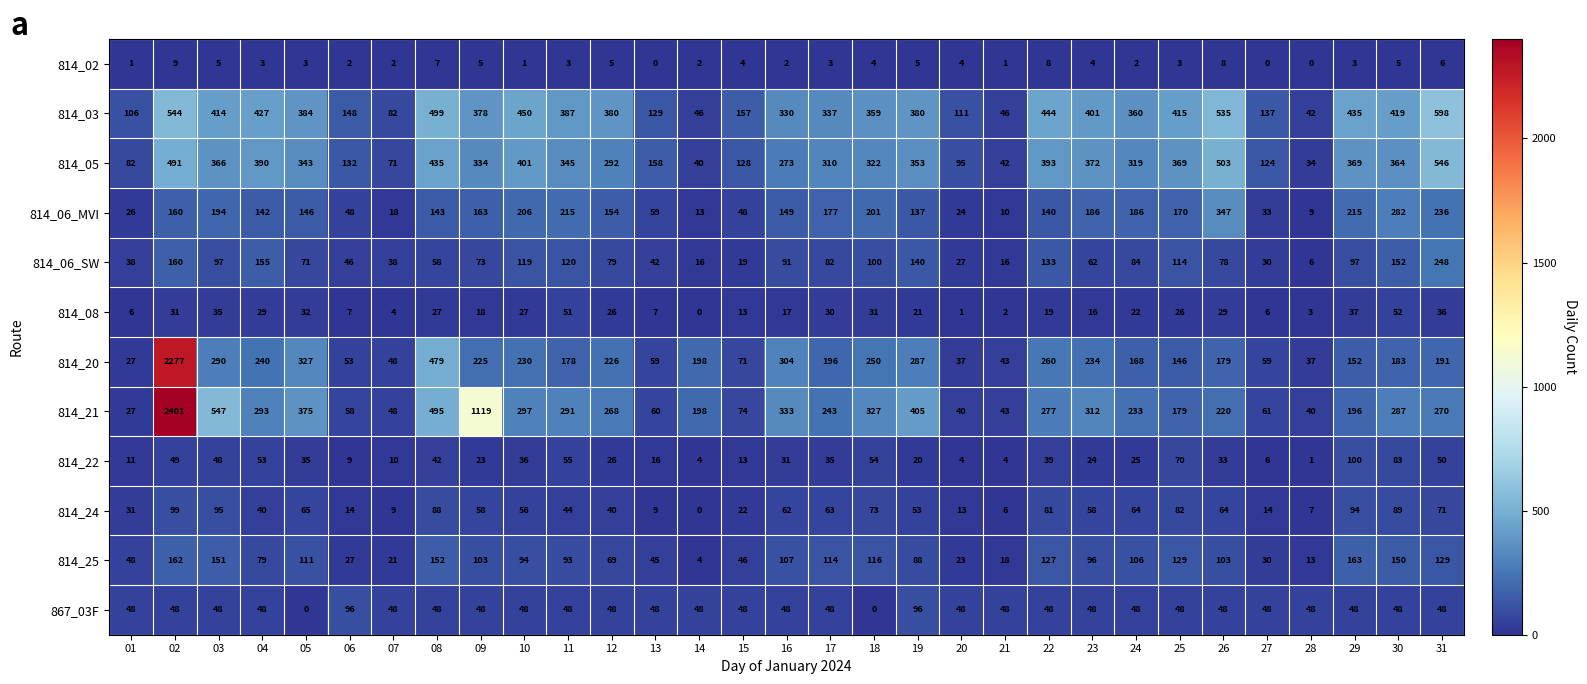

At 10, list the series in order from smallest to largest.

814_02, 814_08, 814_22, 867_03F, 814_24, 814_25, 814_06_SW, 814_06_MVI, 814_20, 814_21, 814_05, 814_03